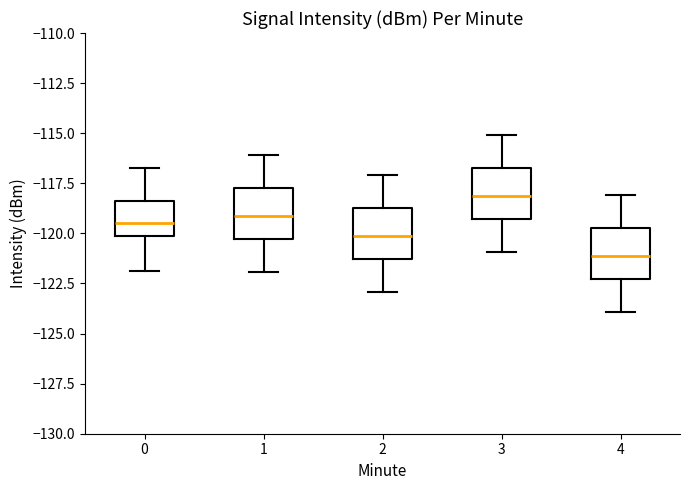

Reading left to right, transcribe this box plot: for each box, give where its median line is, the range the box spans, and where its two whiskers end, as read against the y-axis. The values are not printed on the chart, so give them approximately, as read against the axis.

0: median -119.5, box -120.0 to -118.5, whiskers -122.0 to -116.5
1: median -119.0, box -120.5 to -118.0, whiskers -122.0 to -116.0
2: median -120.0, box -121.5 to -119.0, whiskers -123.0 to -117.0
3: median -118.0, box -119.5 to -117.0, whiskers -121.0 to -115.0
4: median -121.0, box -122.5 to -120.0, whiskers -124.0 to -118.0